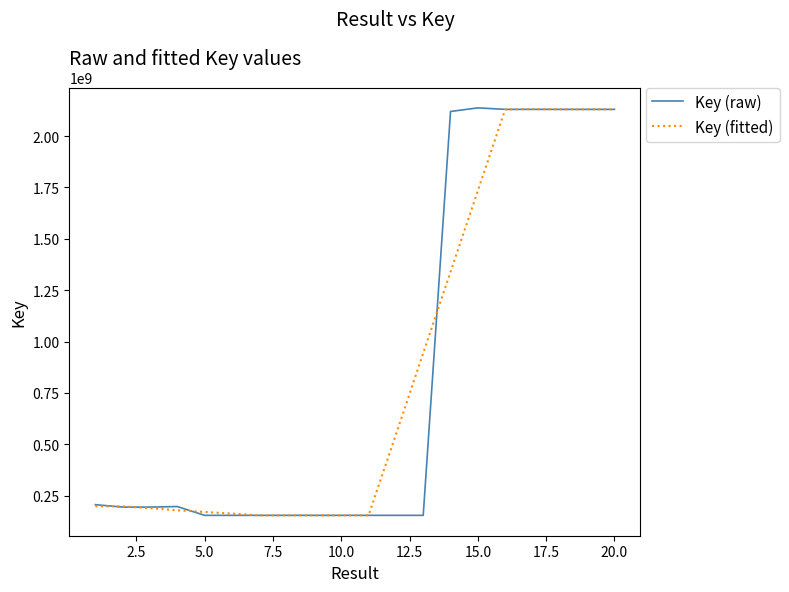

Is this an area chart (filled region under the line)?

No